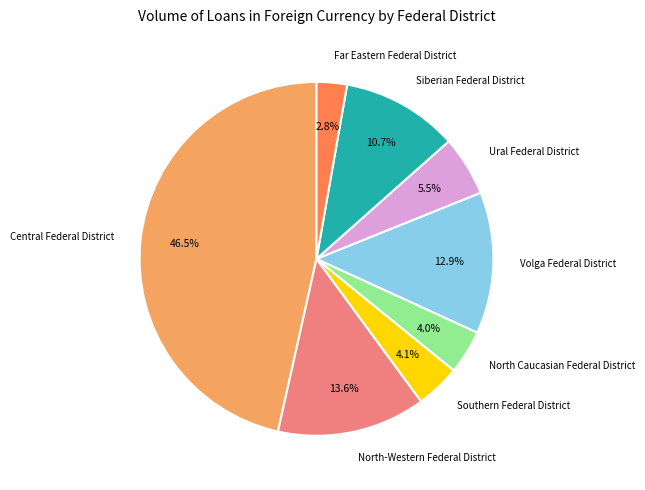

Which slice is the largest?

Central Federal District